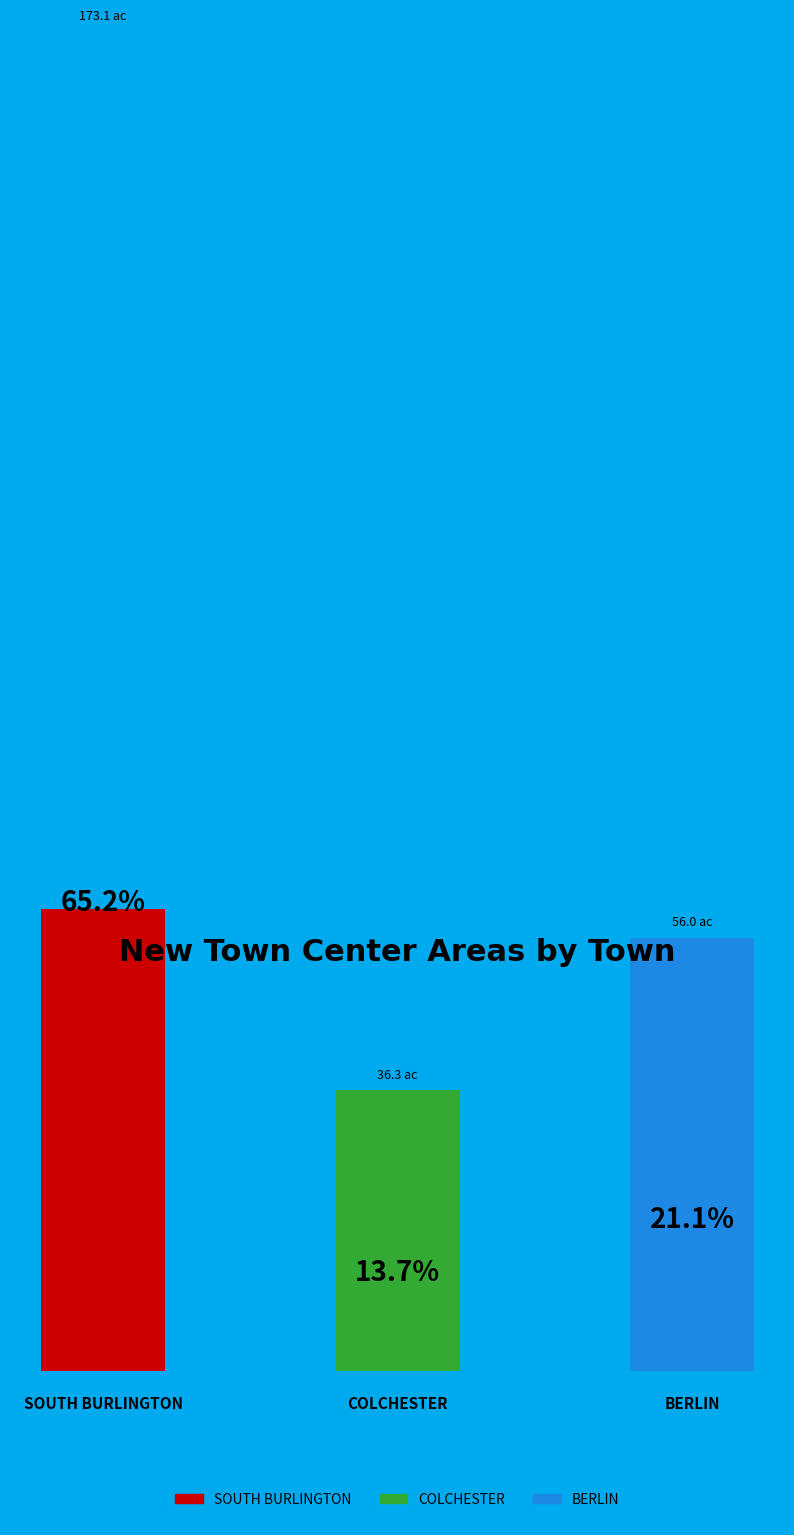

To the nearest percent, what percentage of the pie is BERLIN?

21%